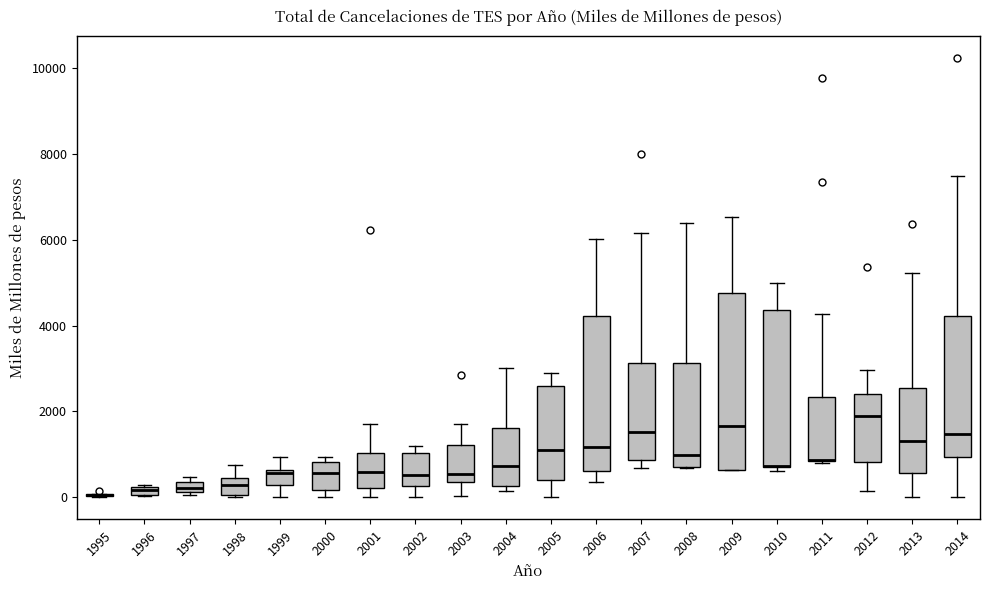

Comparing the boxes themselves (not the whiskers), which one is the tallest?

2009